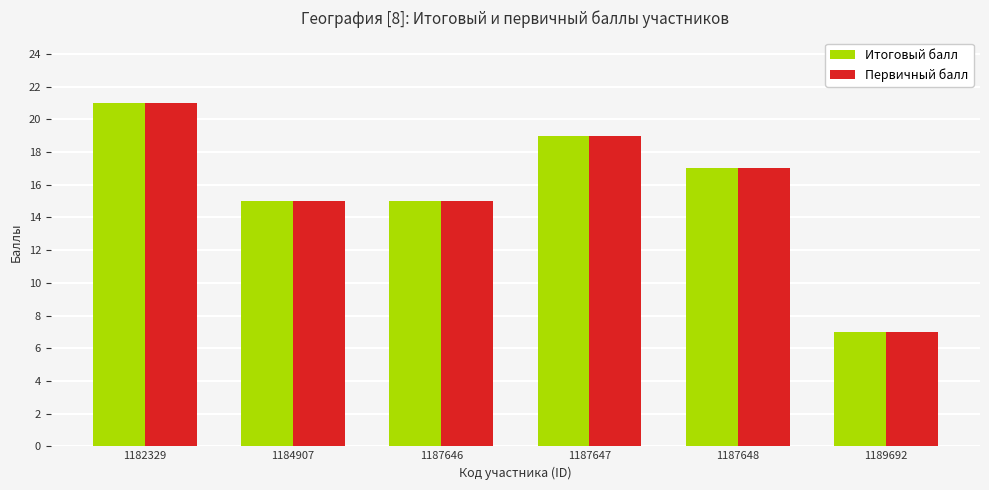

How many distinct data groups are displayed?

2